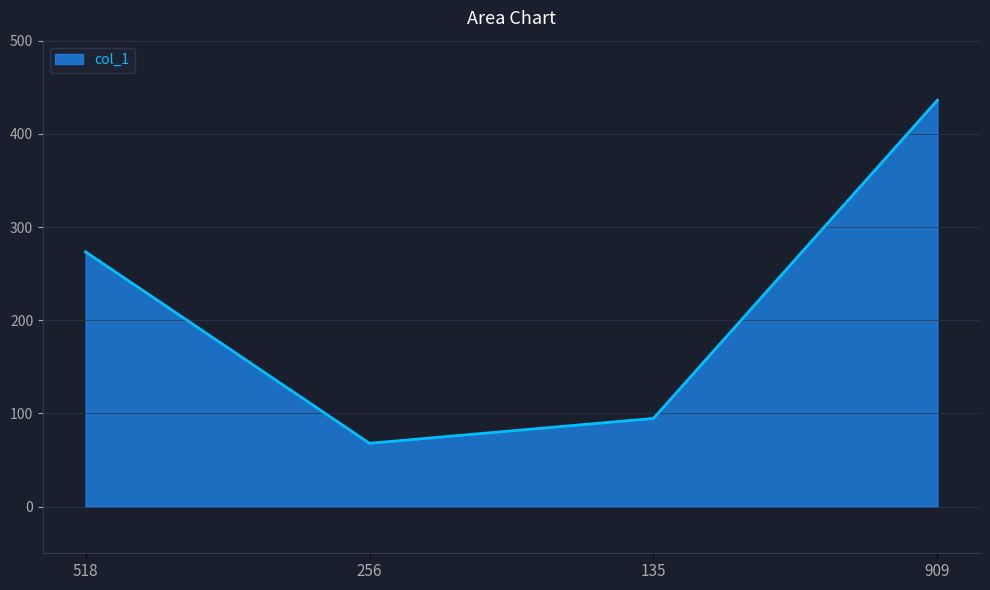

What is the difference between the values at 135 and 256?

26.7